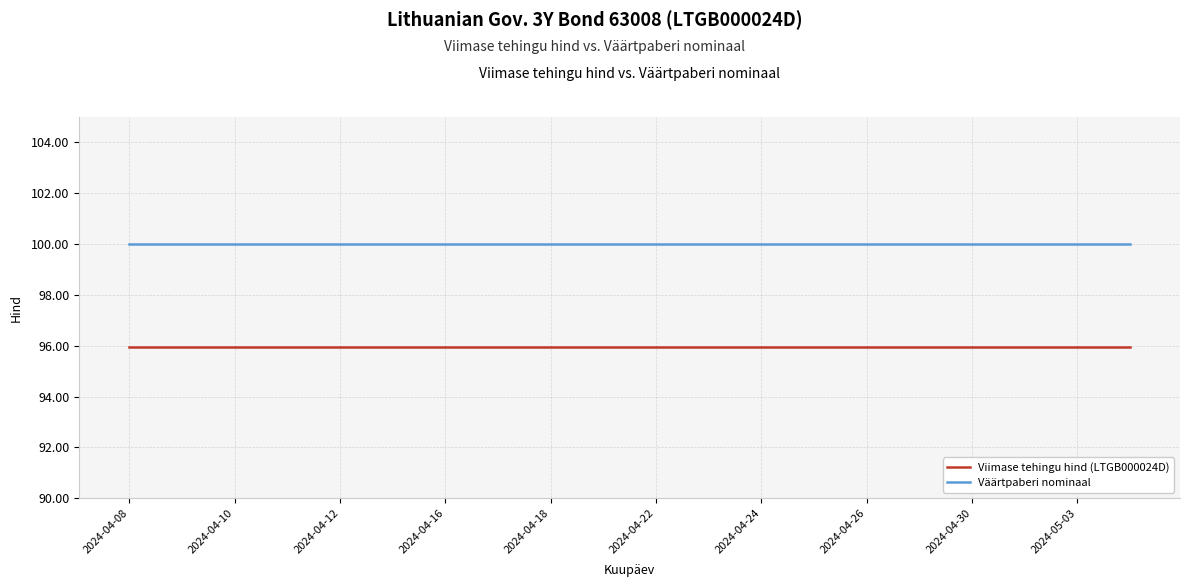

List the series in order of their peak value, highest first.

Väärtpaberi nominaal, Viimase tehingu hind (LTGB000024D)